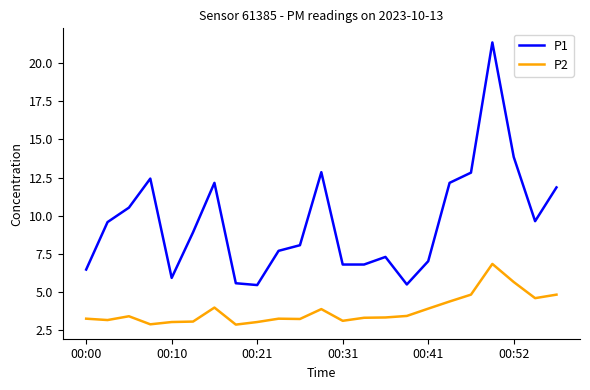

True or false: P2 and P1 intersect in this chart.

False